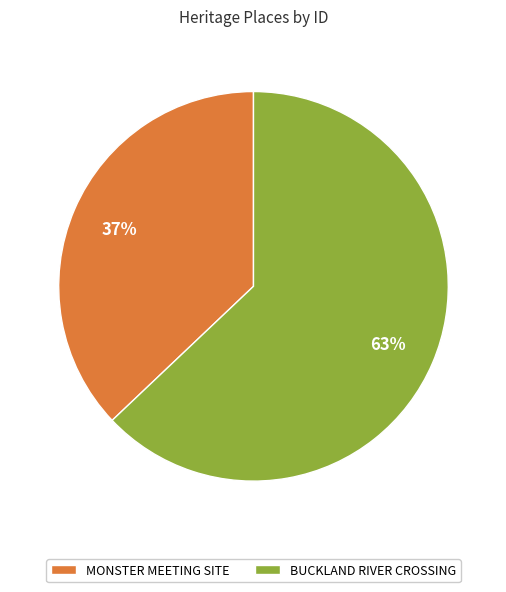

Rank the categories by value from highest to lowest.

BUCKLAND RIVER CROSSING, MONSTER MEETING SITE